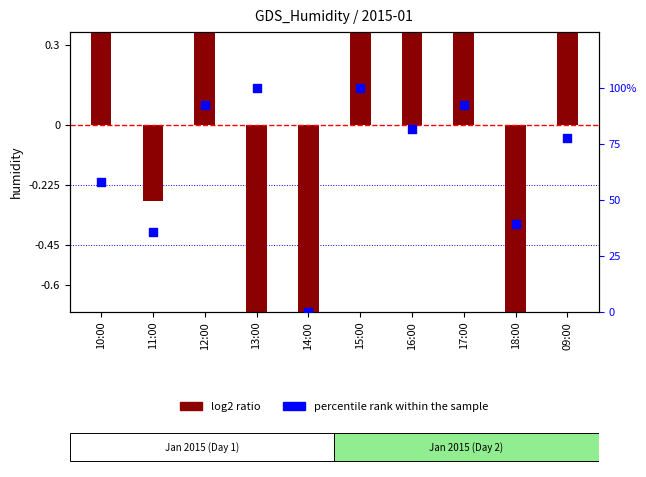

At which category is the sum across all series the highest?

15:00